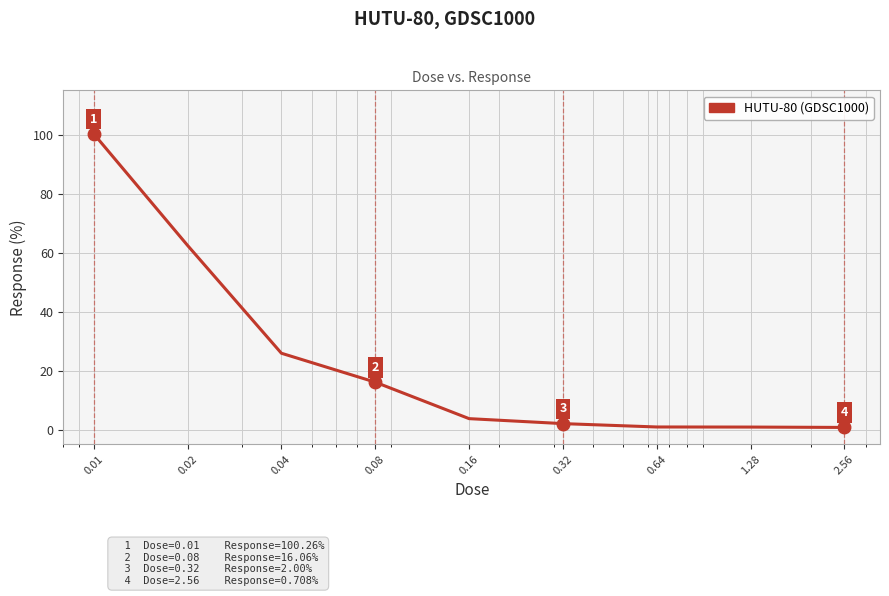

Does the chart have visible grid lines?

Yes